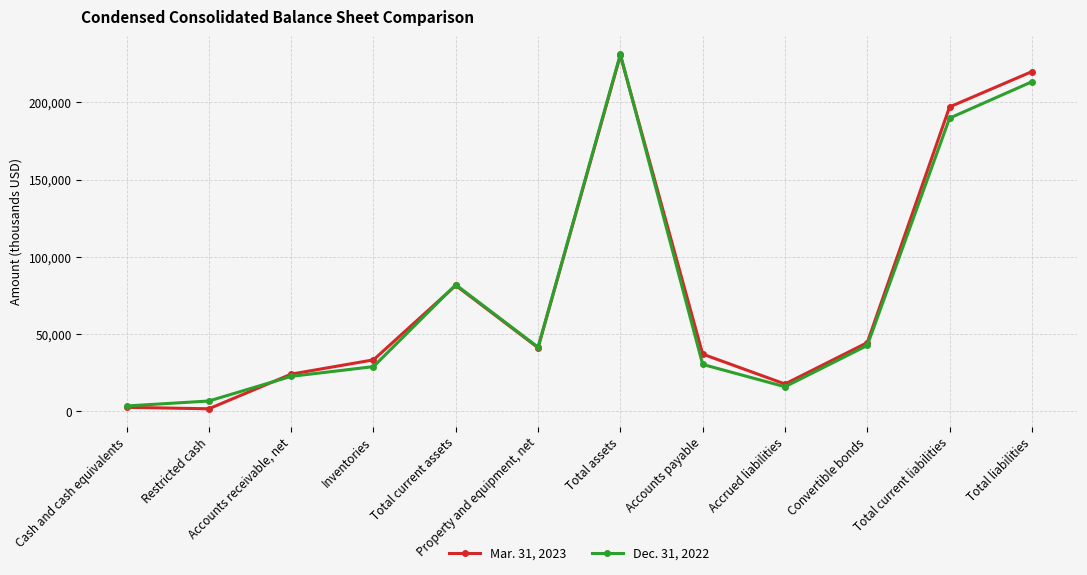

How many series are shown in this chart?

2